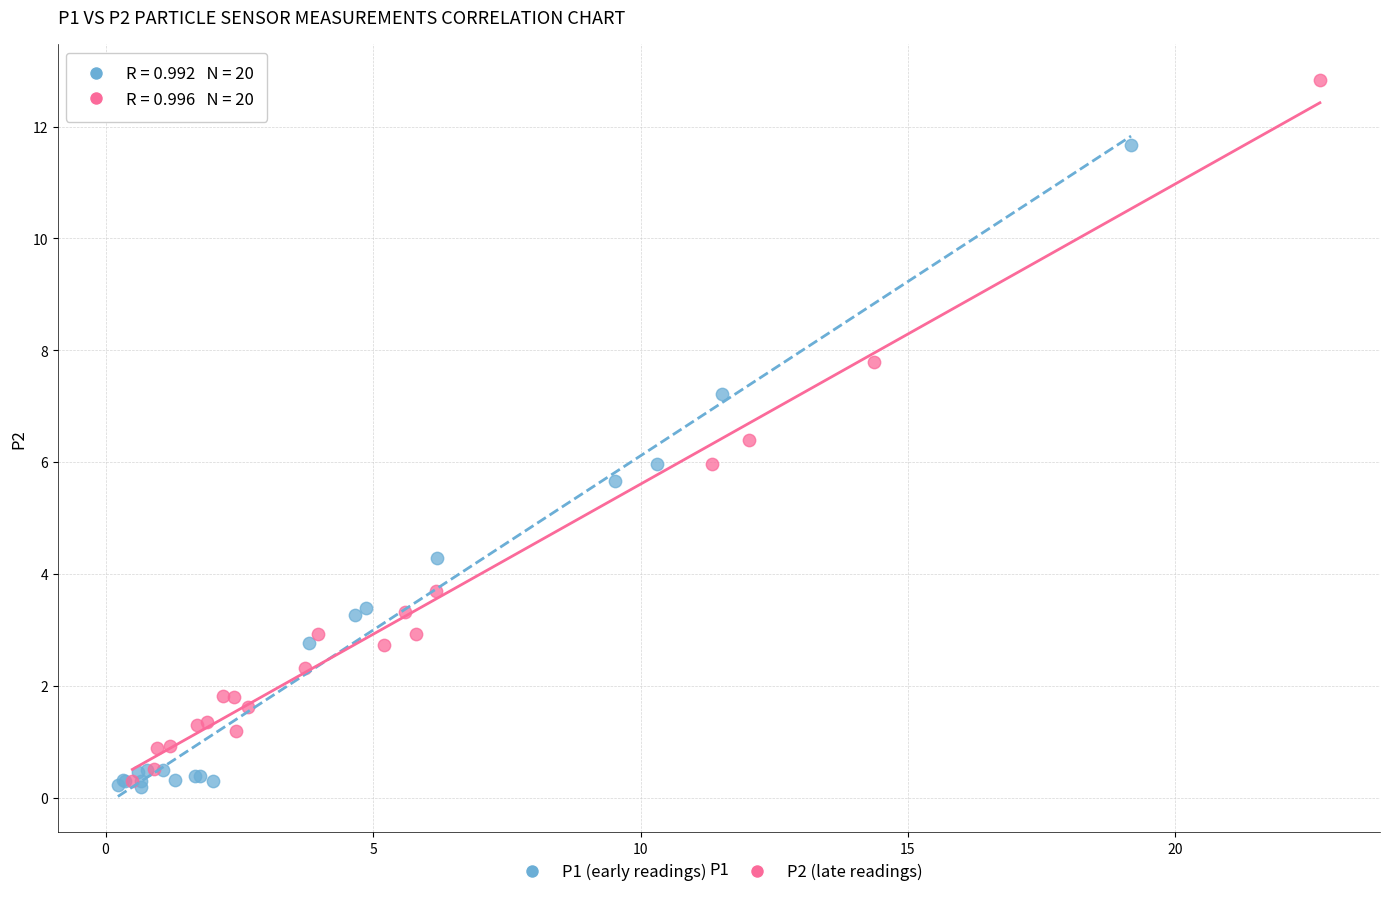

Which series reaches the maximum Y coordinate?

P2 (late readings)